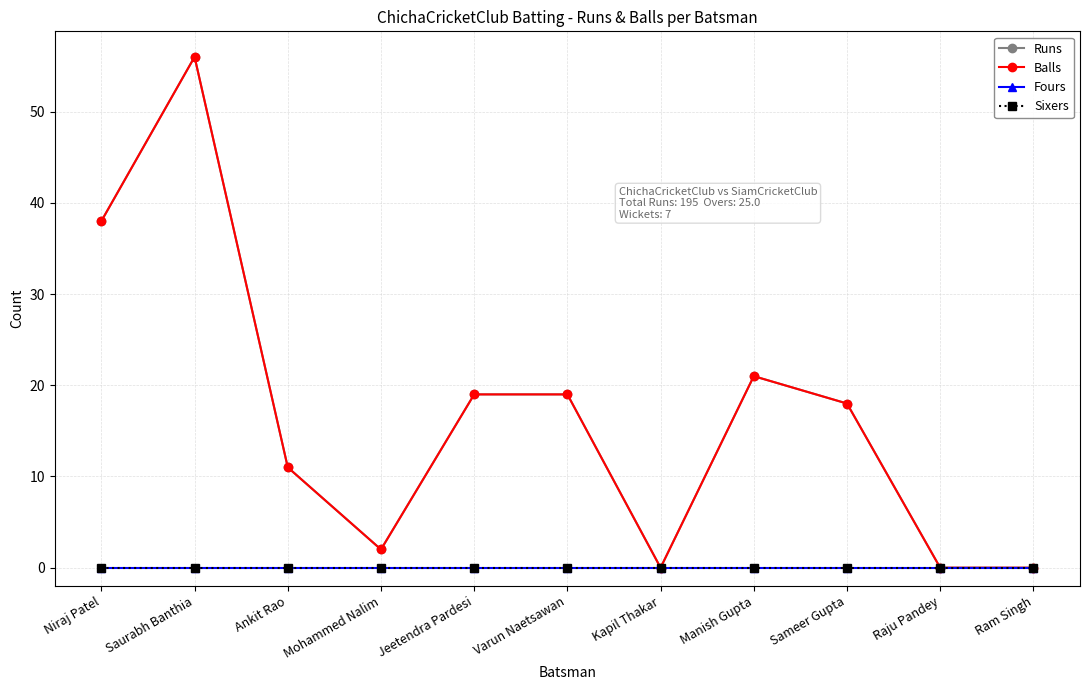

The value of Runs at Niraj Patel is 22. True or false?

False